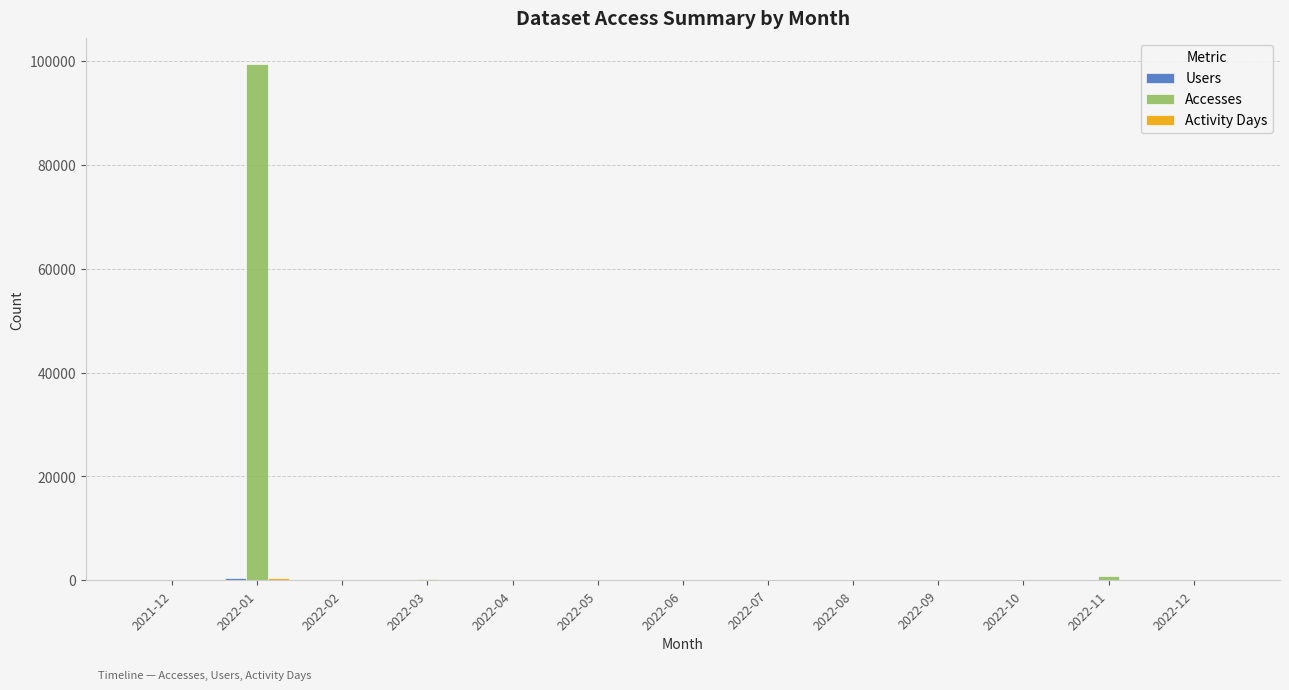

At which category is the sum across all series the highest?

2022-01